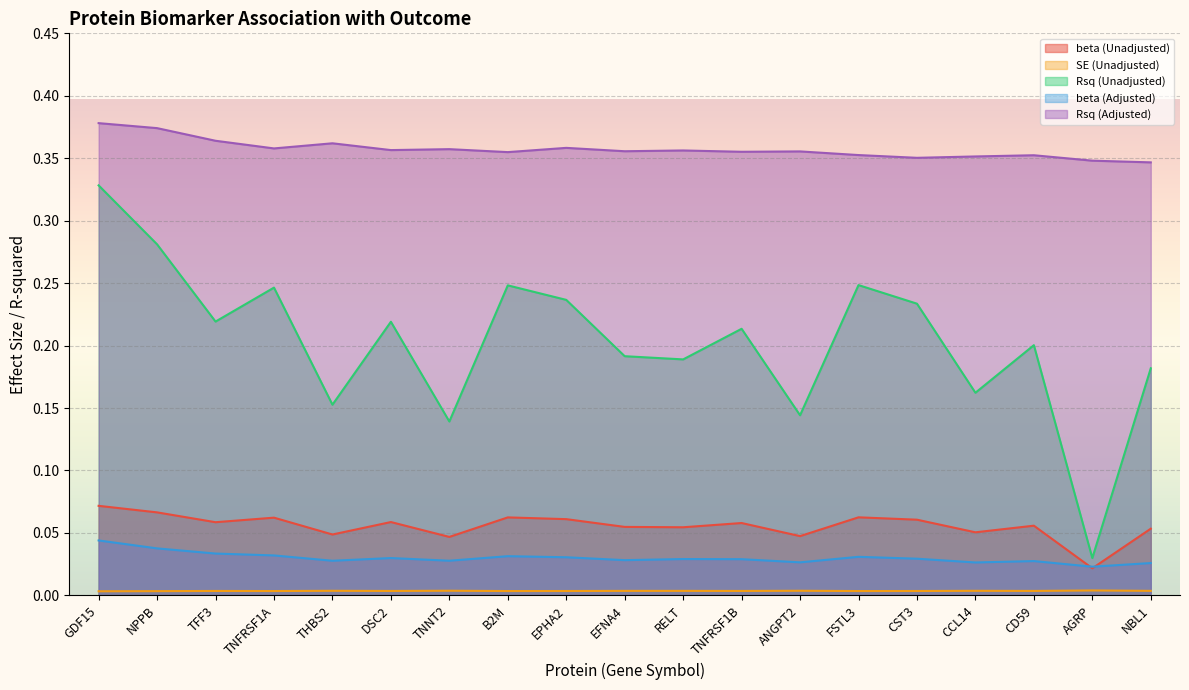

True or false: beta (Unadjusted) and Rsq (Unadjusted) cross at least once.

False